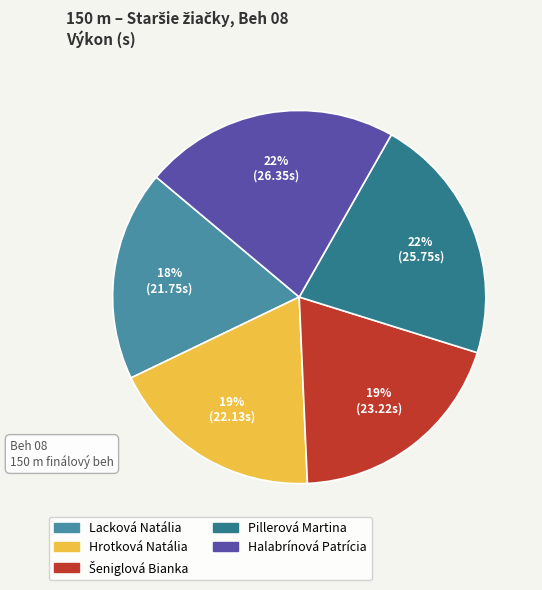

To the nearest percent, what percentage of the pie is Halabrínová Patrícia?

22%